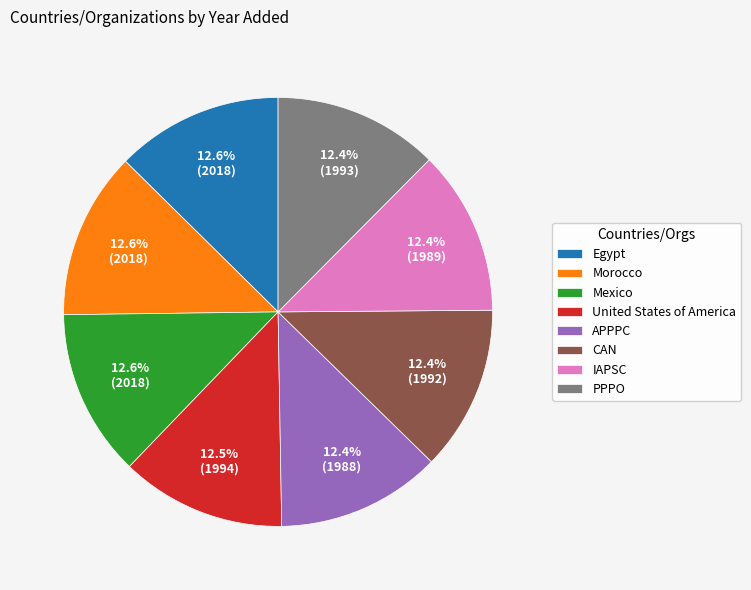

Is there a majority slice in this chart?

No